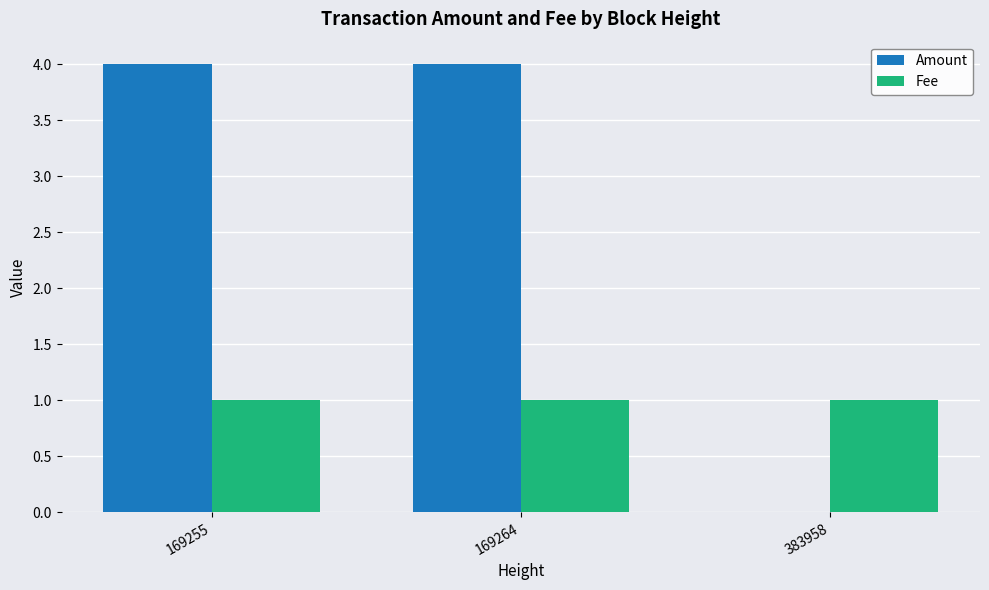

Reading right to left, what are all the values shown in this chart?

Amount: 383958=0	169264=4	169255=4
Fee: 383958=1	169264=1	169255=1